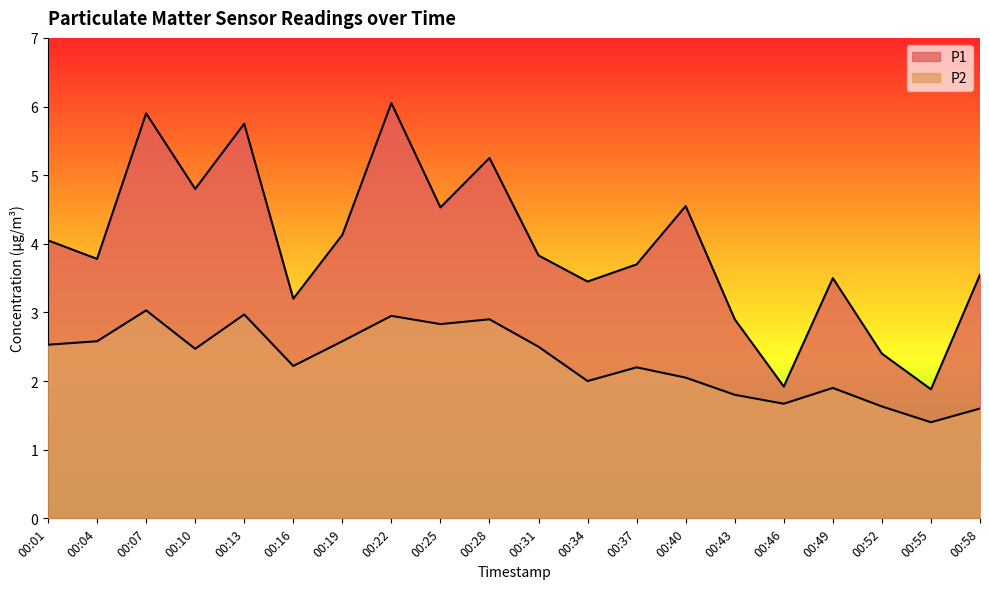

What is the value of the P2 point at the 10th from the left?

2.9